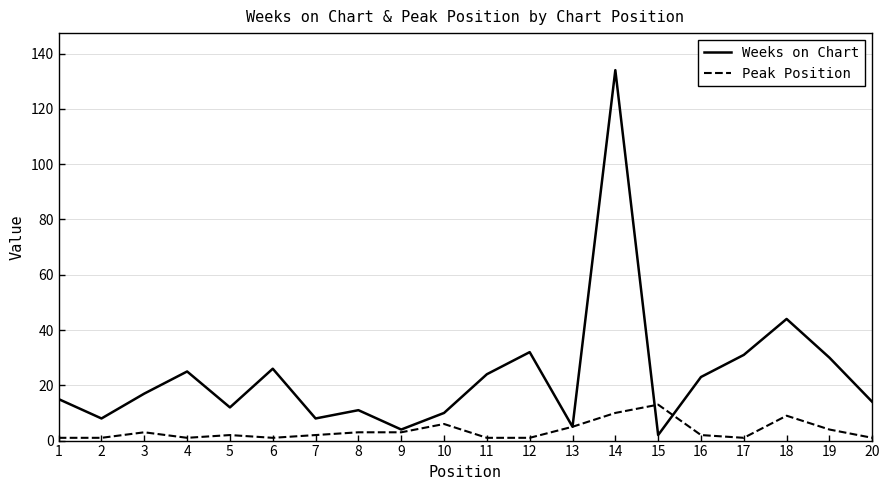

Reading right to left, transcribe all the data shown in this chart.

Weeks on Chart: 20=14	19=30	18=44	17=31	16=23	15=2	14=134	13=5	12=32	11=24	10=10	9=4	8=11	7=8	6=26	5=12	4=25	3=17	2=8	1=15
Peak Position: 20=1	19=4	18=9	17=1	16=2	15=13	14=10	13=5	12=1	11=1	10=6	9=3	8=3	7=2	6=1	5=2	4=1	3=3	2=1	1=1